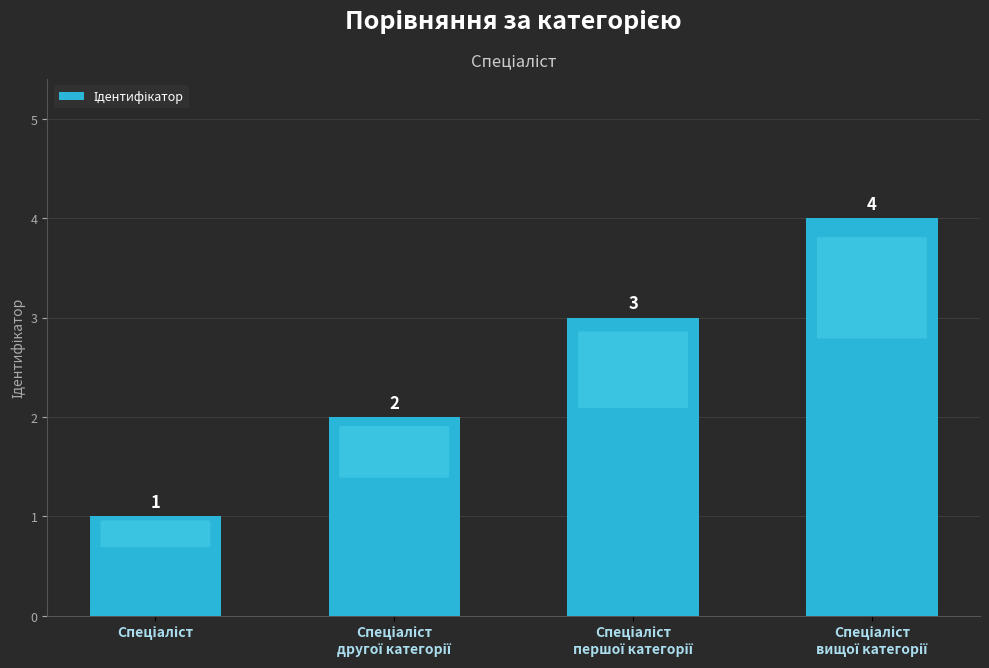

What is the sum of all values?

10